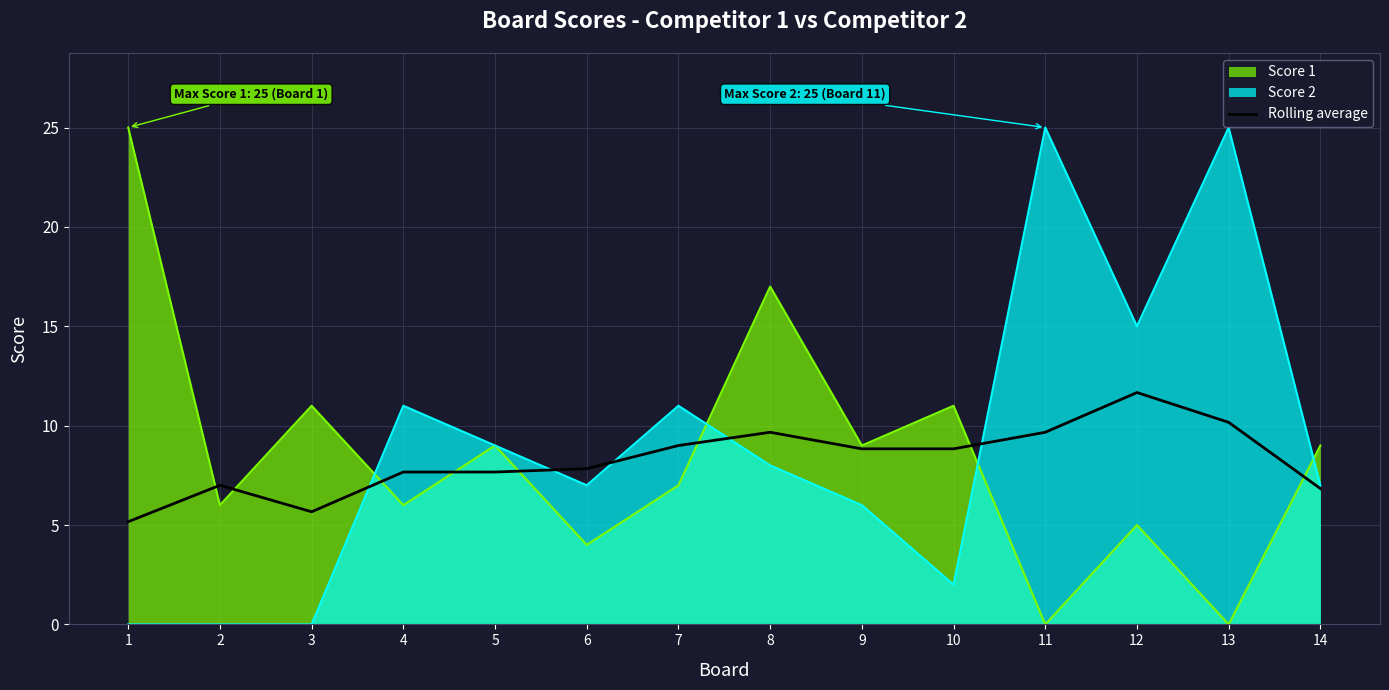

How many lines are shown in the chart?

3